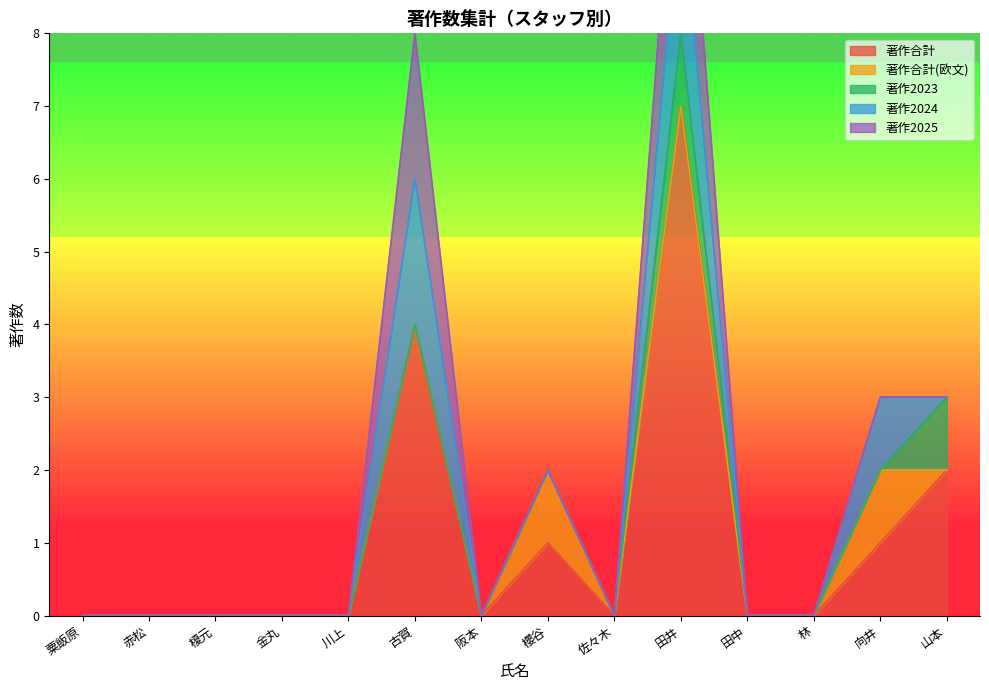

Reading left to right, extract all data points from this chart.

著作合計: 粟飯原=0	赤松=0	榎元=0	金丸=0	川上=0	古賀=4	阪本=0	櫻谷=1	佐々木=0	田井=7	田中=0	林=0	向井=1	山本=2
著作合計(欧文): 粟飯原=0	赤松=0	榎元=0	金丸=0	川上=0	古賀=0	阪本=0	櫻谷=1	佐々木=0	田井=0	田中=0	林=0	向井=1	山本=0
著作2023: 粟飯原=0	赤松=0	榎元=0	金丸=0	川上=0	古賀=0	阪本=0	櫻谷=0	佐々木=0	田井=1	田中=0	林=0	向井=0	山本=1
著作2024: 粟飯原=0	赤松=0	榎元=0	金丸=0	川上=0	古賀=2	阪本=0	櫻谷=0	佐々木=0	田井=2	田中=0	林=0	向井=1	山本=0
著作2025: 粟飯原=0	赤松=0	榎元=0	金丸=0	川上=0	古賀=2	阪本=0	櫻谷=0	佐々木=0	田井=2	田中=0	林=0	向井=0	山本=0